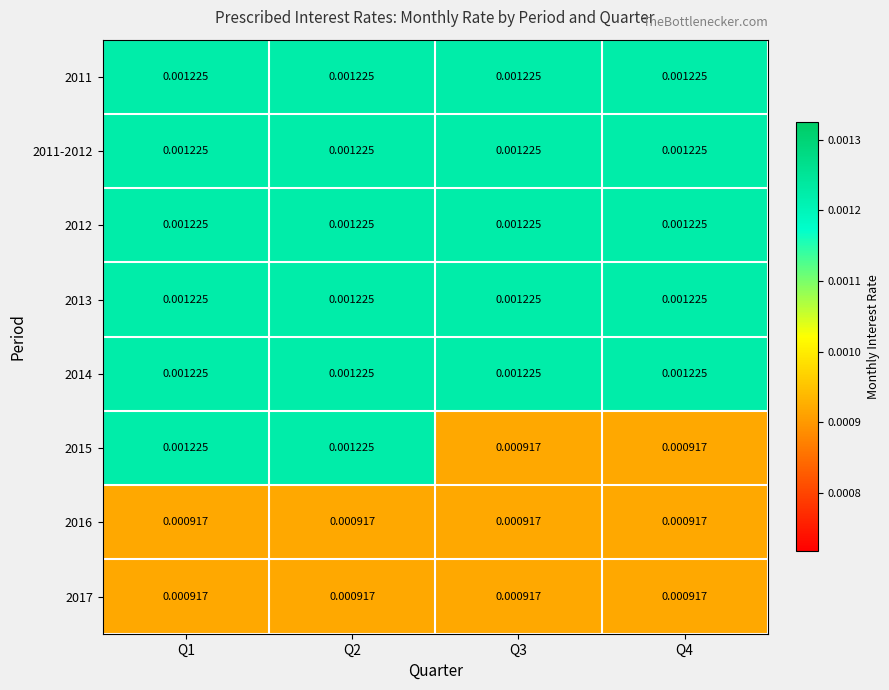

Which has a higher value, Q1 or Q3?

Q1